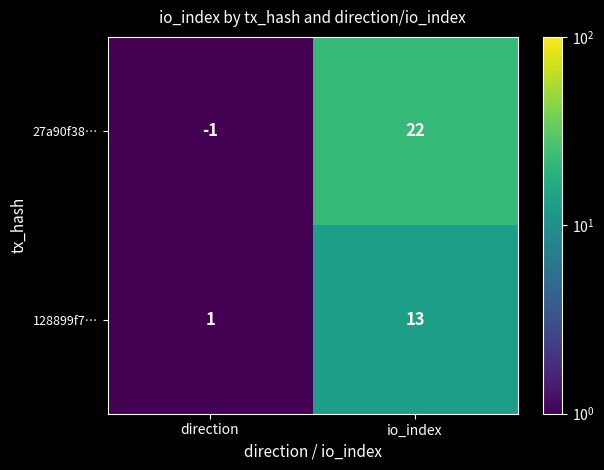

What is the total value across all series at direction?

2